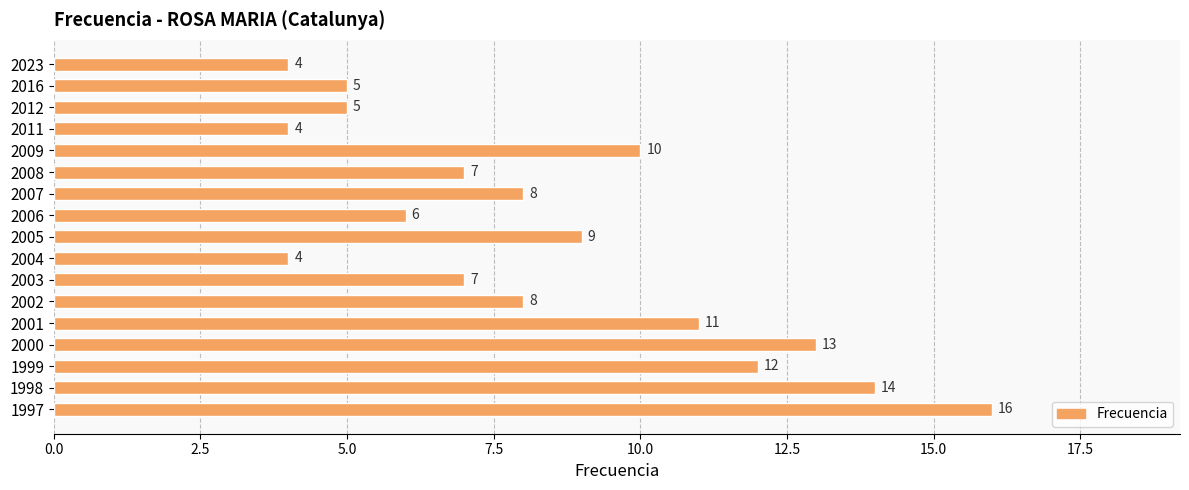

Reading top to bottom, what are all the values shown in this chart?

2023=4	2016=5	2012=5	2011=4	2009=10	2008=7	2007=8	2006=6	2005=9	2004=4	2003=7	2002=8	2001=11	2000=13	1999=12	1998=14	1997=16